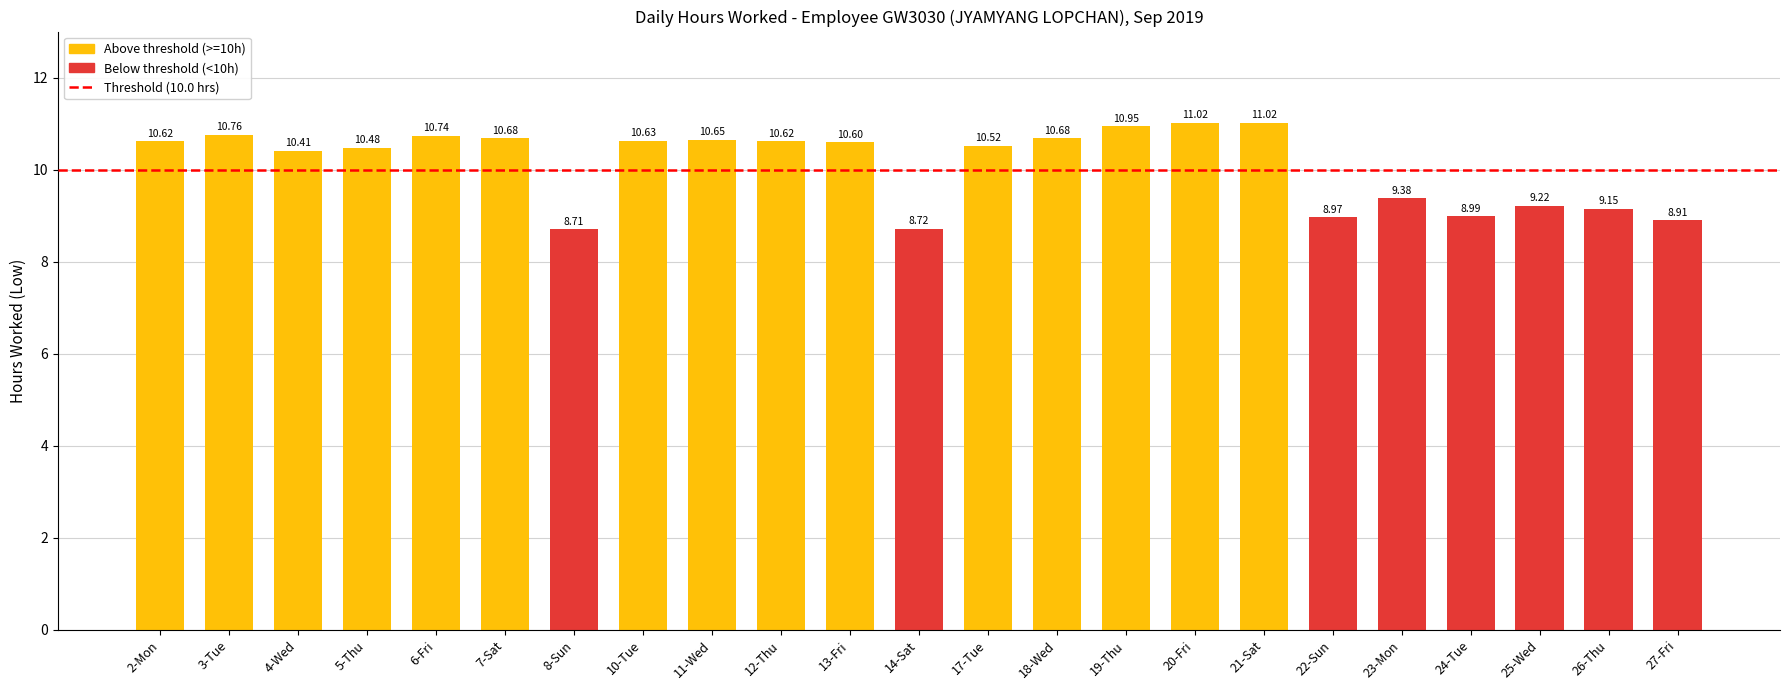

At which label does the data first exceed 10?

2-Mon